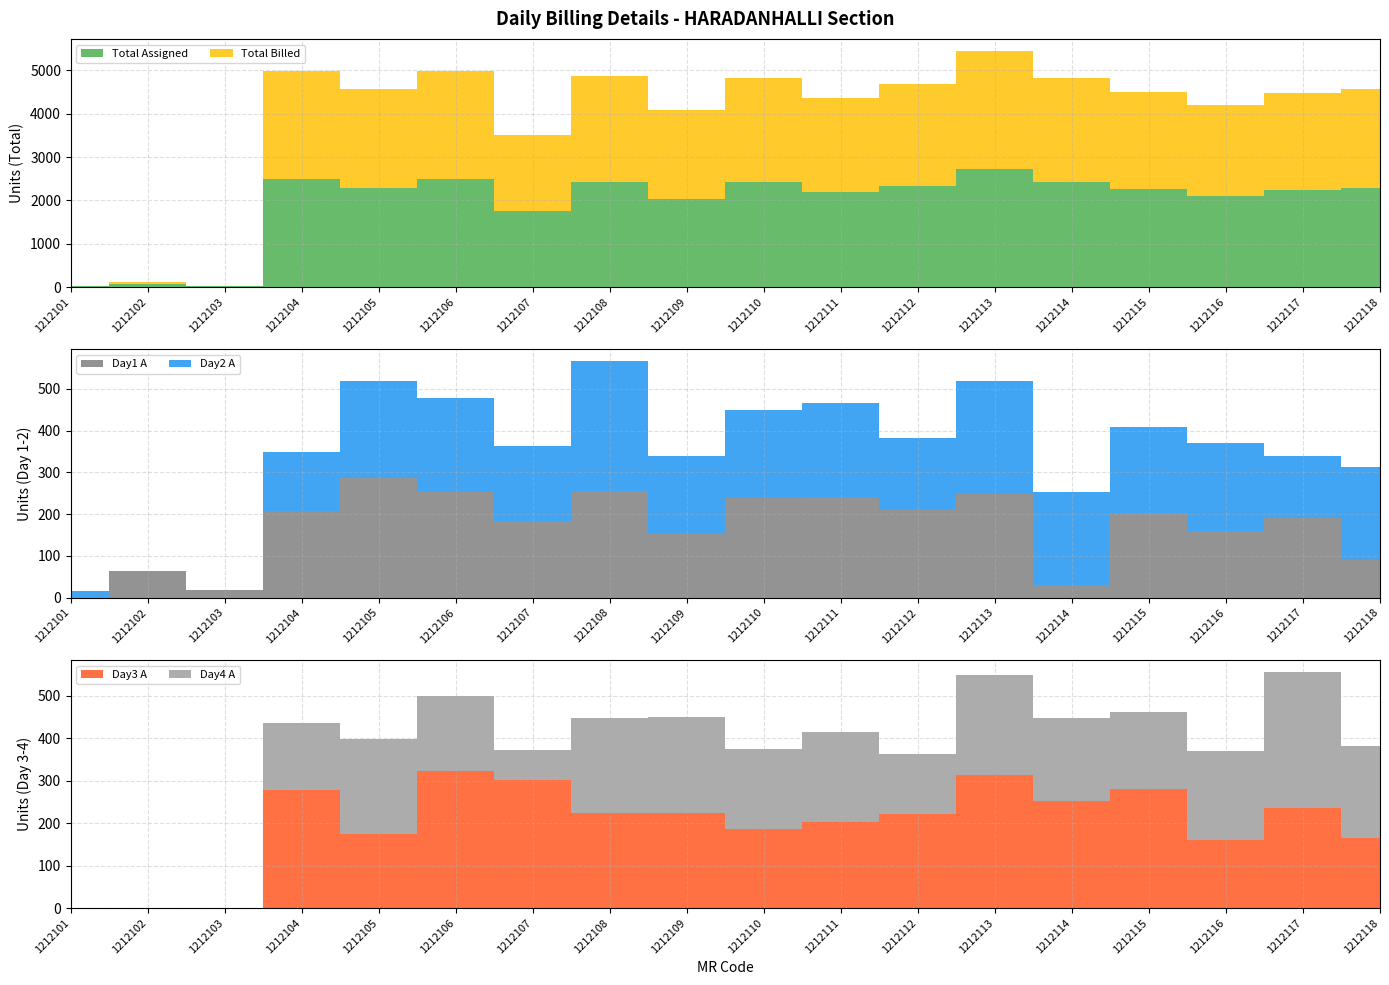

Reading right to left, transcribe all the data shown in this chart.

Total Assigned: 2283	2242	2099	2254	2416	2725	2341	2186	2416	2043	2431	1757	2494	2280	2490	19	63	15
Total Billed: 2283	2242	2099	2238	2416	2725	2341	2186	2415	2043	2431	1757	2493	2280	2490	17	63	15
Day1 A: 91	190	160	203	31	247	211	241	239	154	255	183	253	286	208	18	63	2
Day2 A: 222	149	211	206	222	271	172	224	211	184	311	181	224	233	141	1	0	13
Day3 A: 166	235	160	281	252	314	222	203	186	223	223	302	324	174	278	0	0	0
Day4 A: 217	322	211	181	197	235	141	213	188	227	224	71	175	225	158	0	0	0